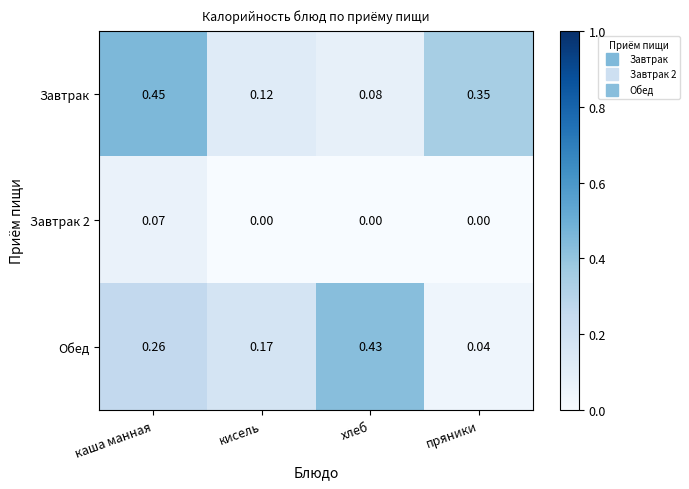

List the labels in order of Обед value, smallest first.

пряники, кисель, каша манная, хлеб